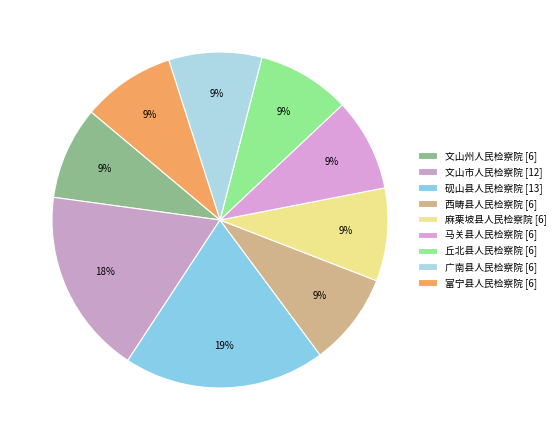

To the nearest percent, what percentage of the pie is 富宁县人民检察院?

9%